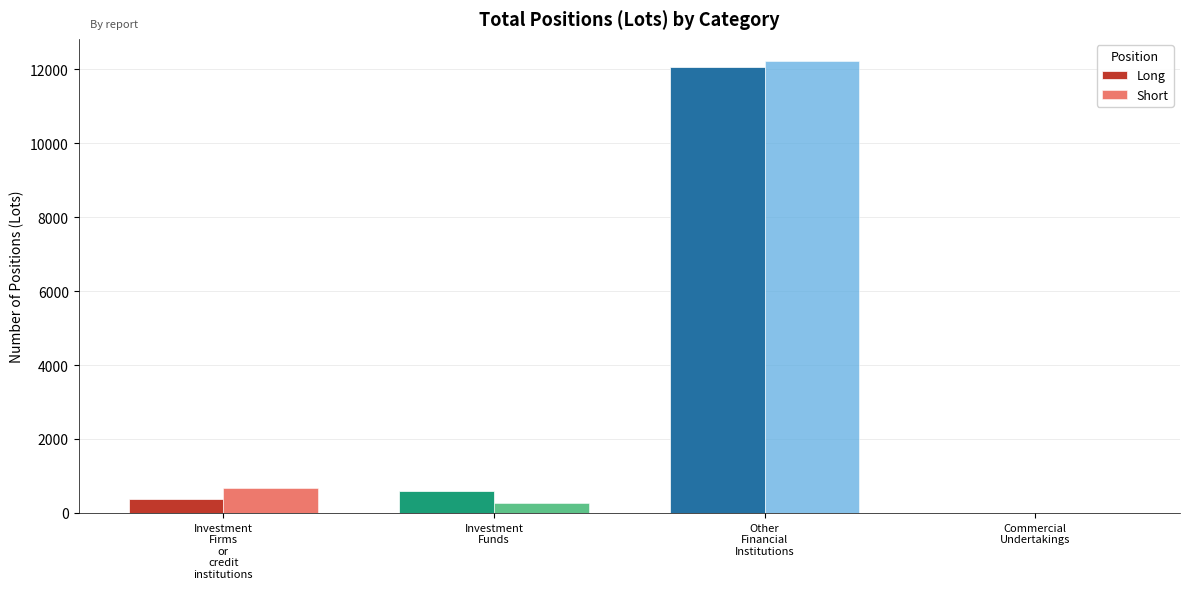

What is the highest value of the Short series?

12214.8